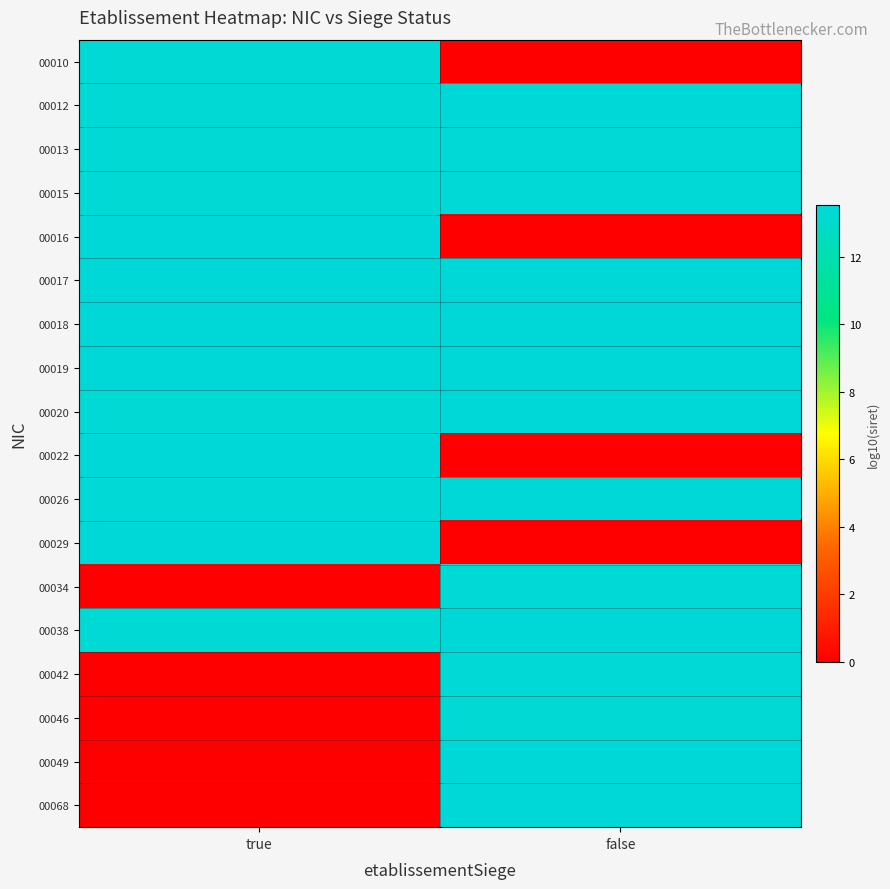

Rank the series at false from highest to lowest value.

00038, 00020, 00026, 00068, 00019, 00049, 00012, 00018, 00017, 00015, 00013, 00042, 00034, 00046, 00010, 00016, 00022, 00029